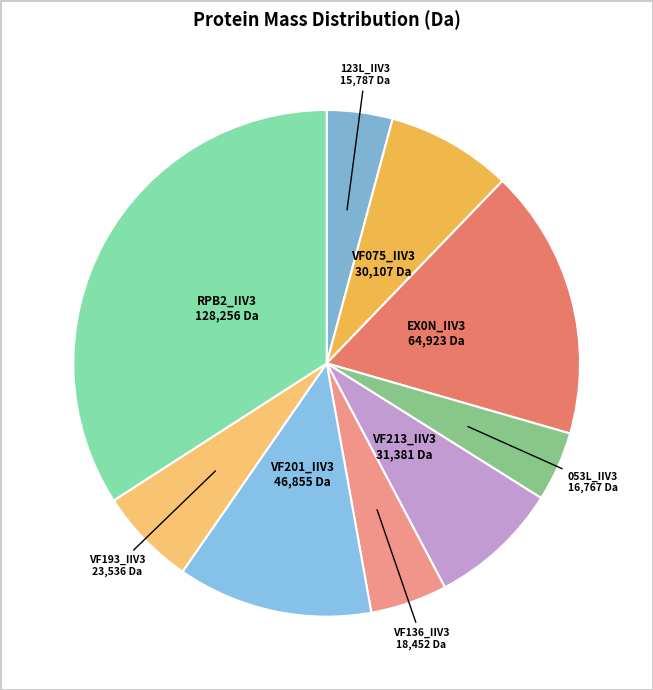

Approximately how many times larger is the value at VF201_IIV3 compared to VF193_IIV3?

2.0